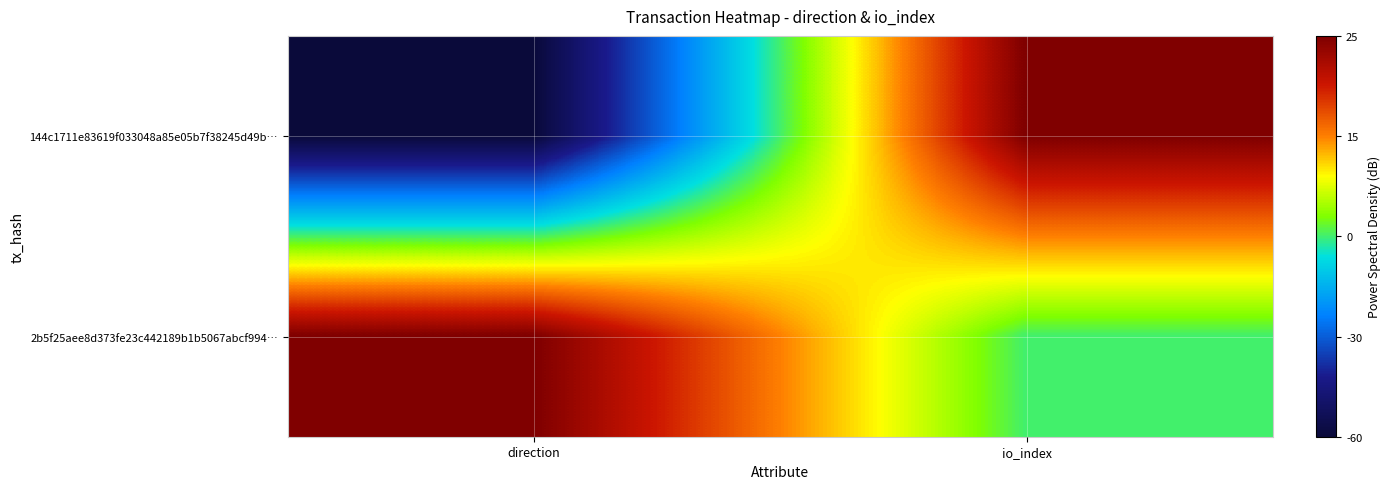

Reading left to right, what are all the values shown in this chart?

144c1711e83619f033048a85e05b7f38245d49b…: direction=-1	io_index=1
2b5f25aee8d373fe23c442189b1b5067abcf994…: direction=1	io_index=0